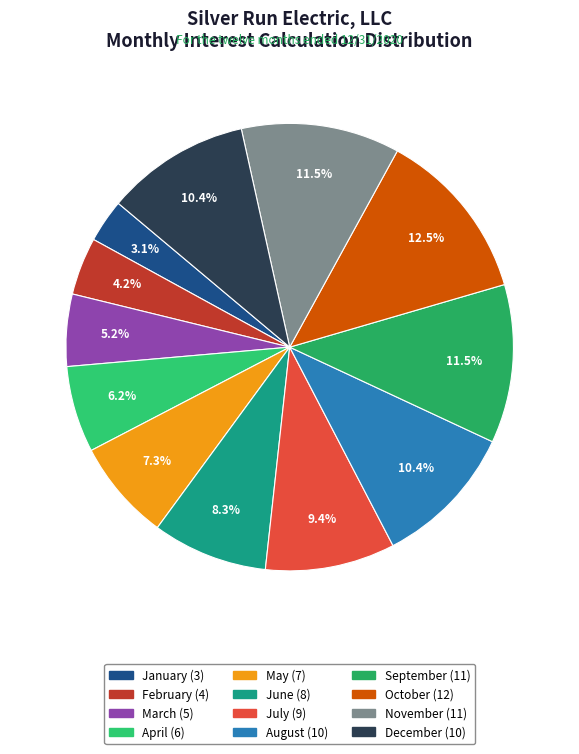

Count the number of slices in the pie.

12